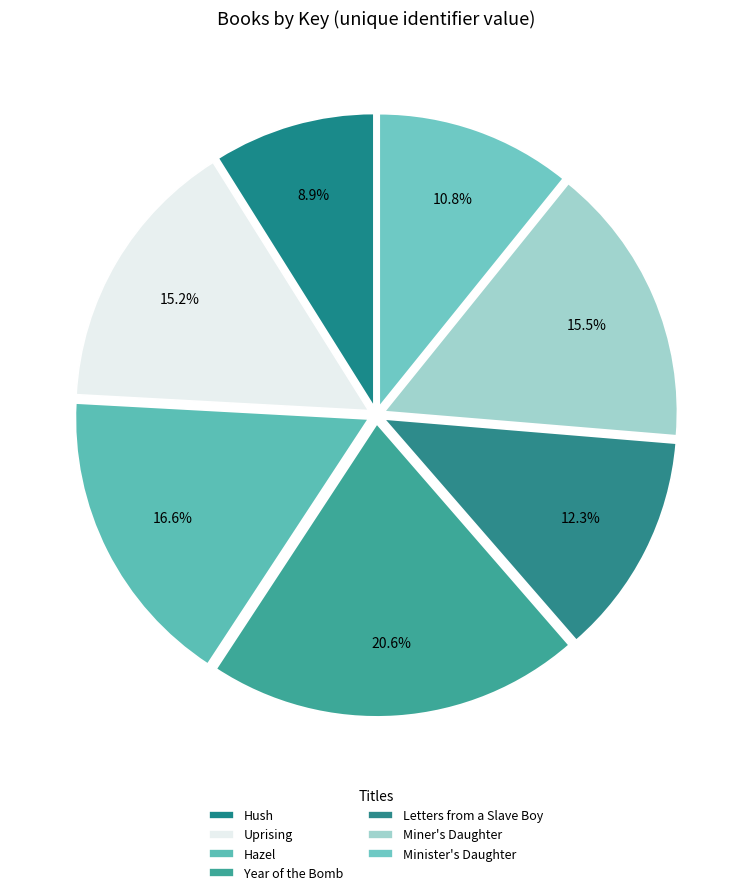

To the nearest percent, what percentage of the pie is Letters from a Slave Boy?

12%